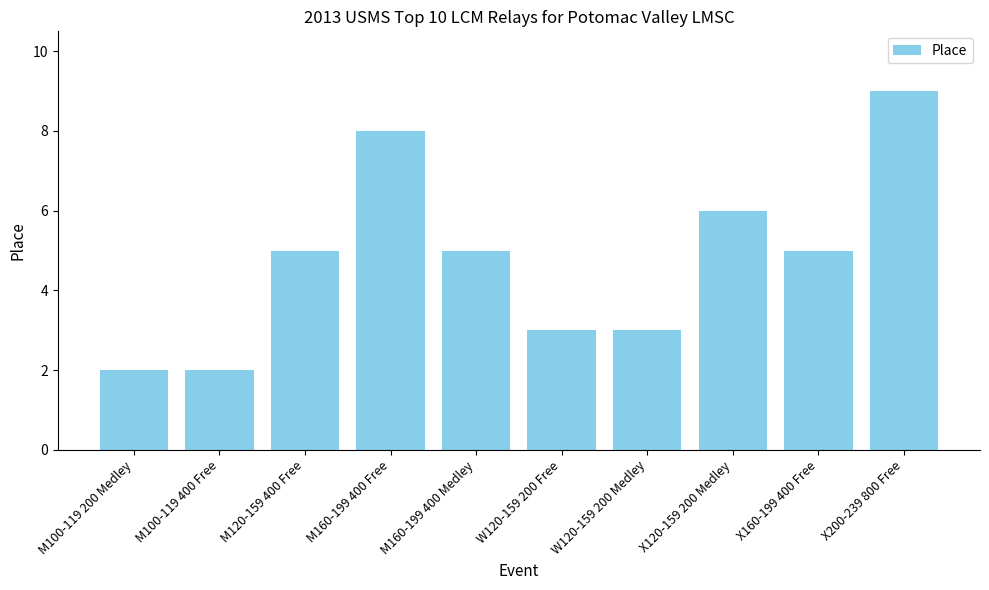

How many bars are there in total?

10